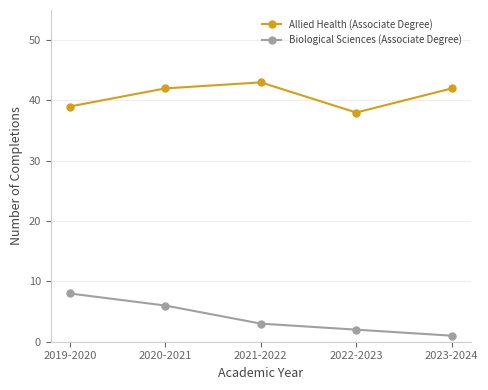

What is the total value across all series at 2020-2021?

48